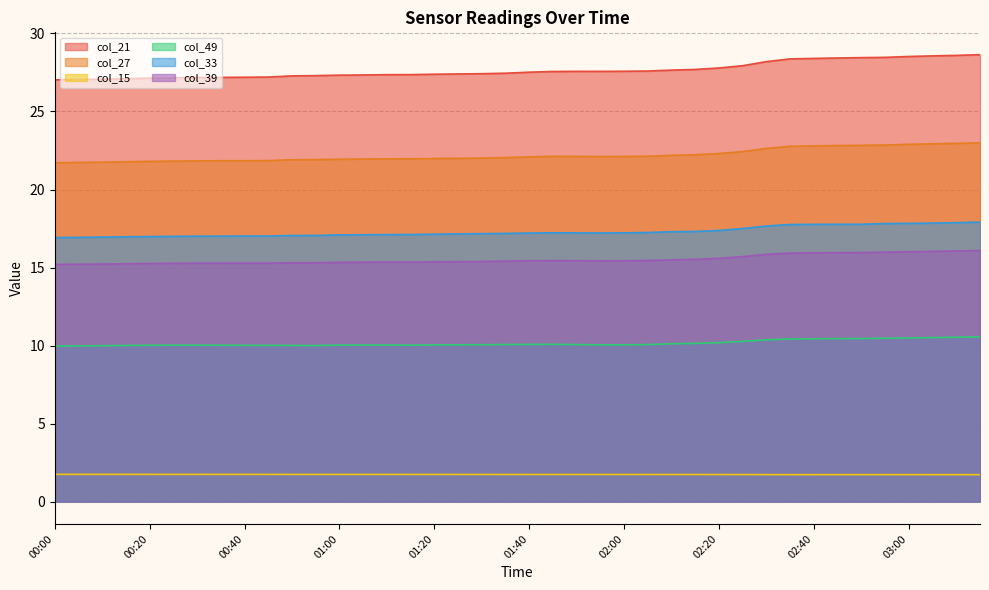

True or false: col_39 has more than 1 points higher than both neighbors.

True